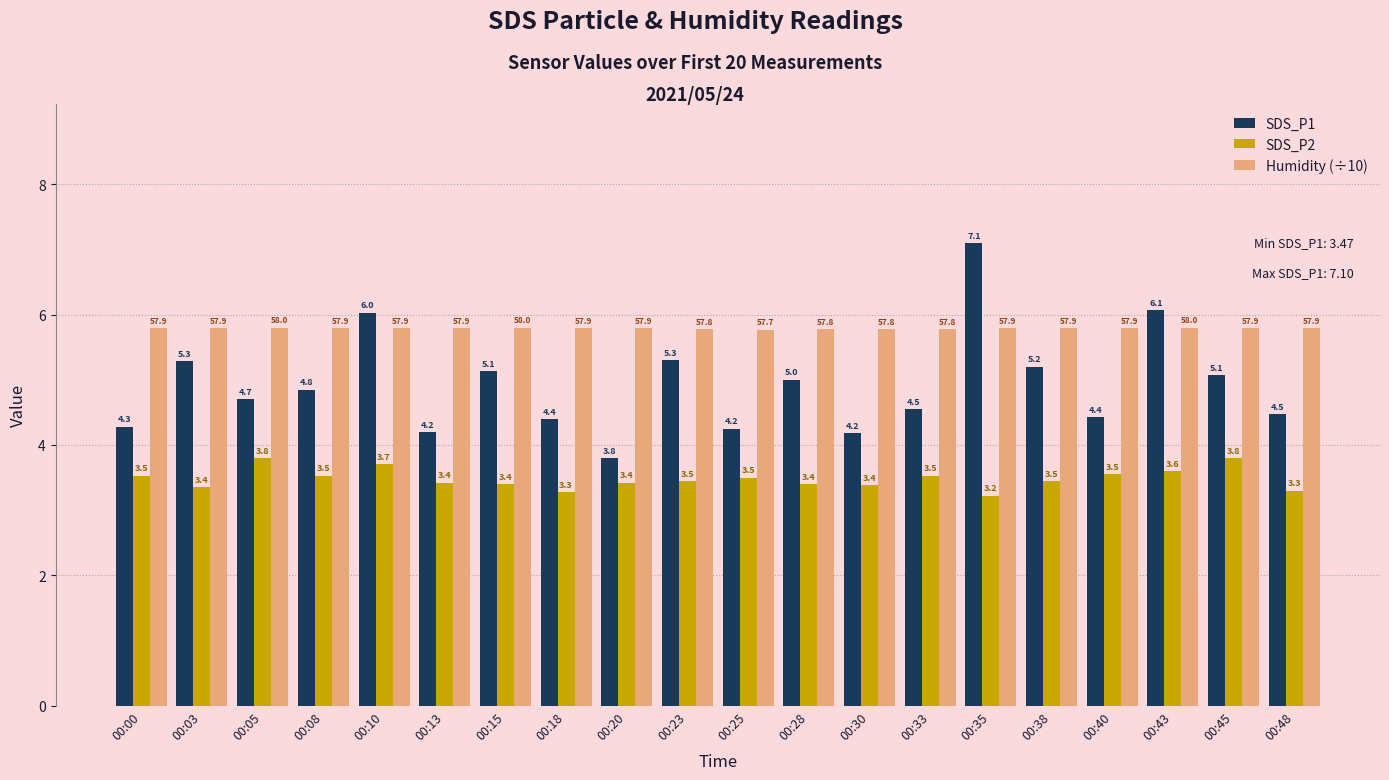

What is the total value across all series at 00:25?

13.5